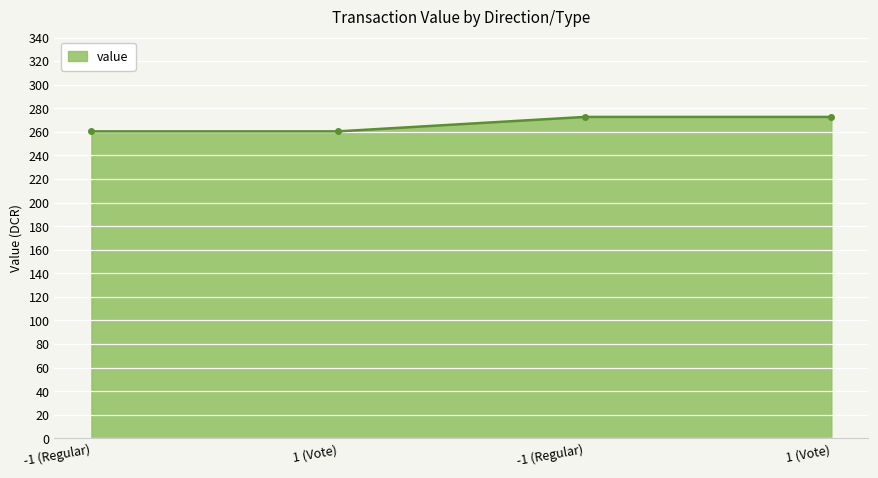

Which has a higher value, -1 (Regular) or -1 (Regular)?

-1 (Regular)